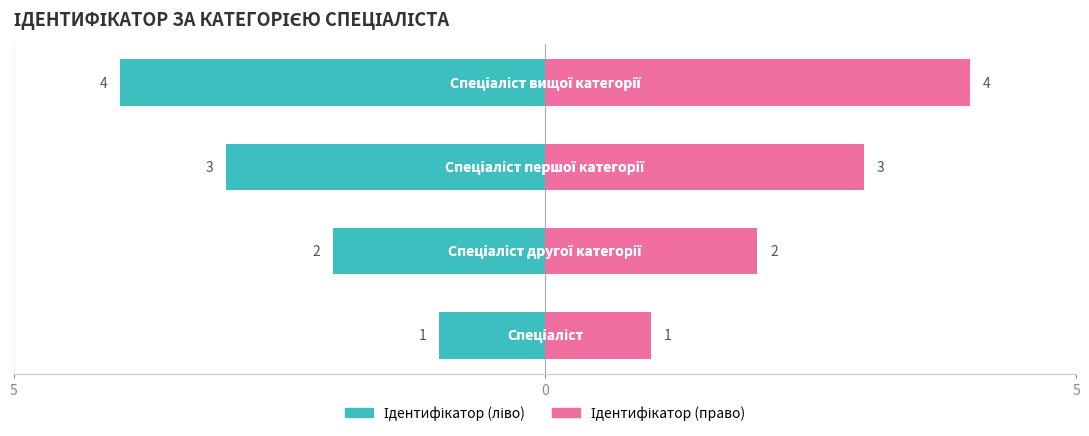

What is the maximum value for Ідентифікатор (право)?

4